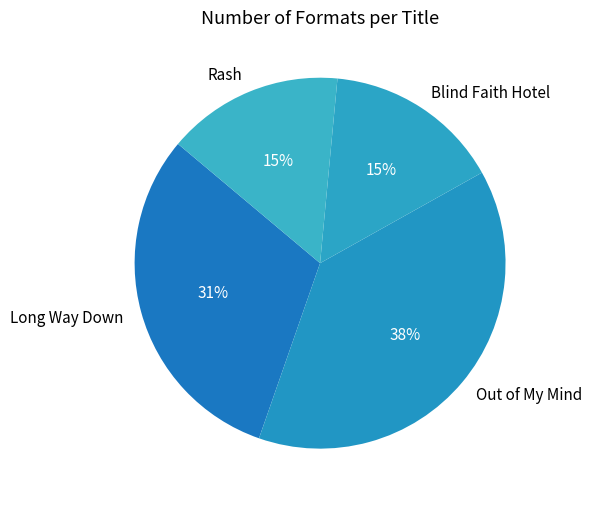

How many slices are in this pie chart?

4